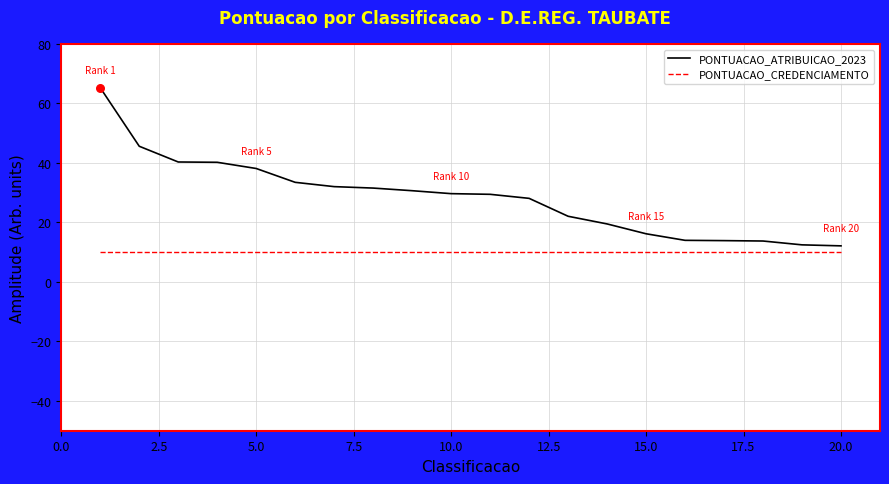

Which series has the largest total across all categories?

PONTUACAO_ATRIBUICAO_2023